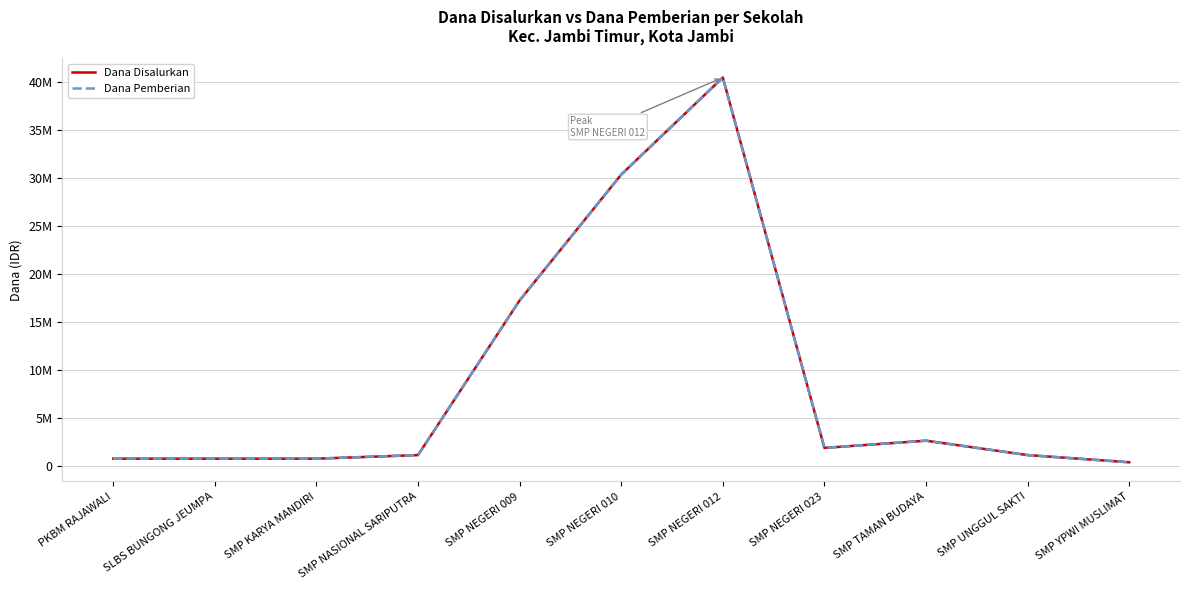

What is the minimum value shown in the chart?

375000